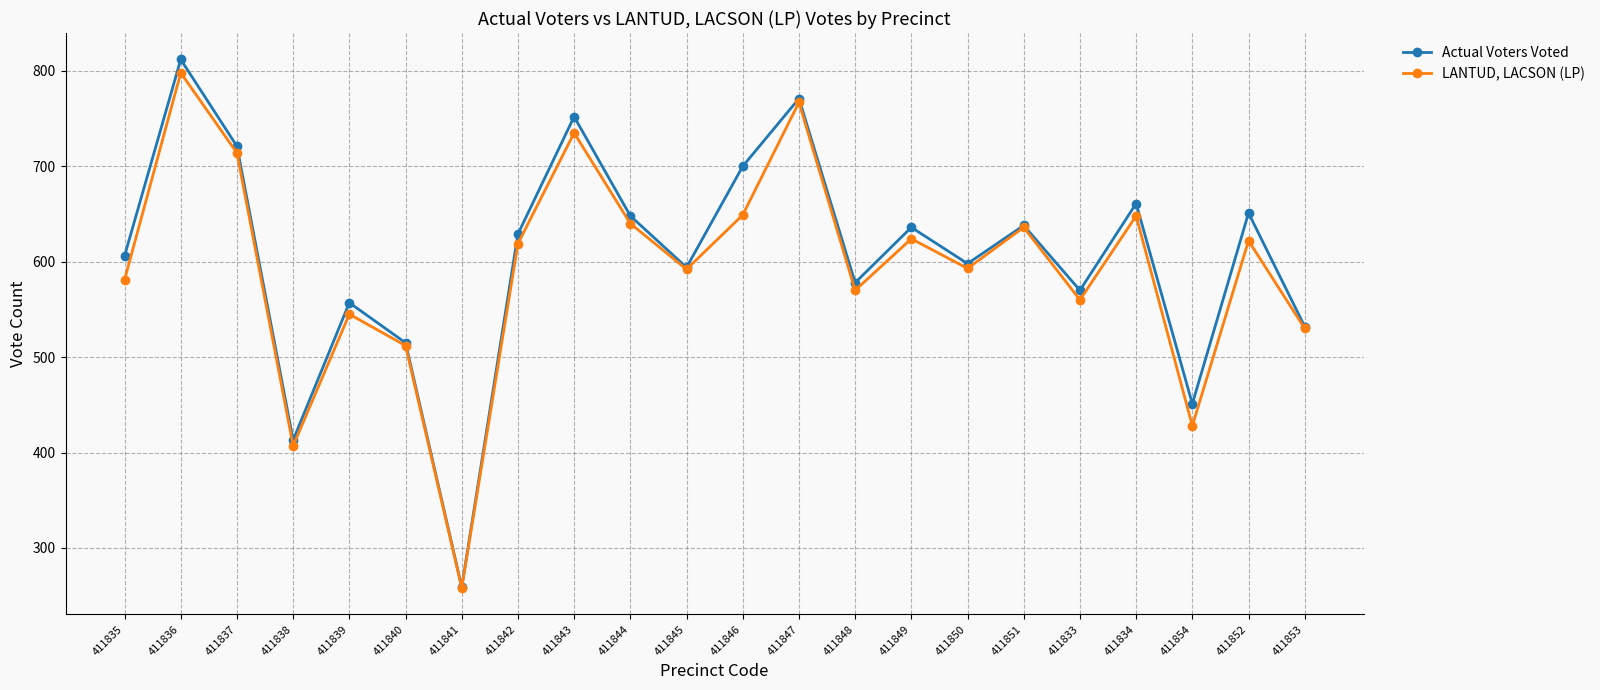

Which series has the largest range (max minus min)?

Actual Voters Voted